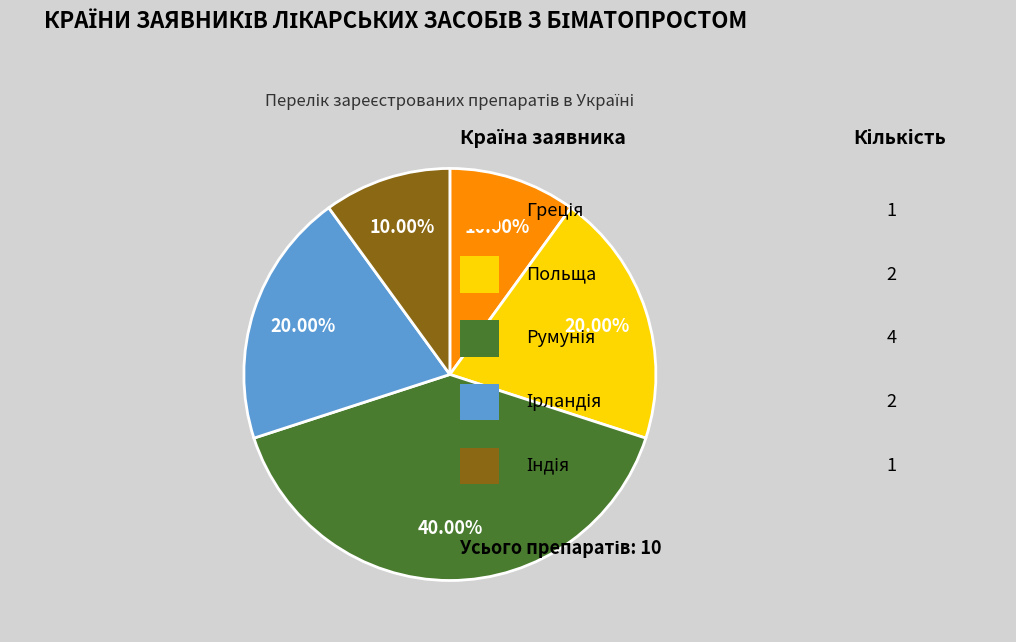

Does any single category account for the majority?

No